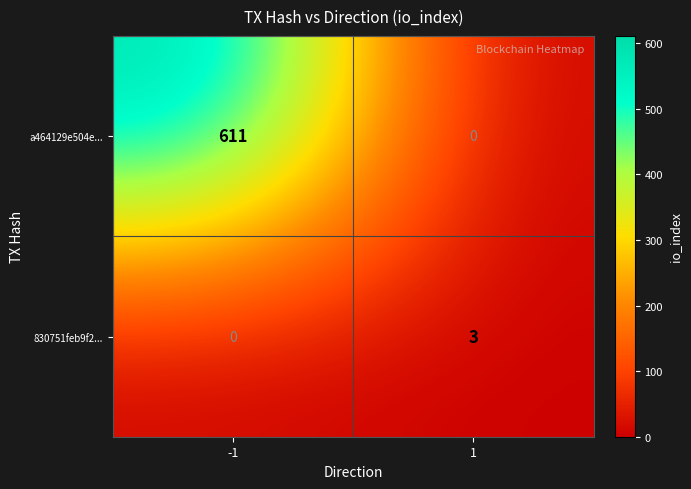

Which series changed the most between -1 and 1?

a464129e504e...